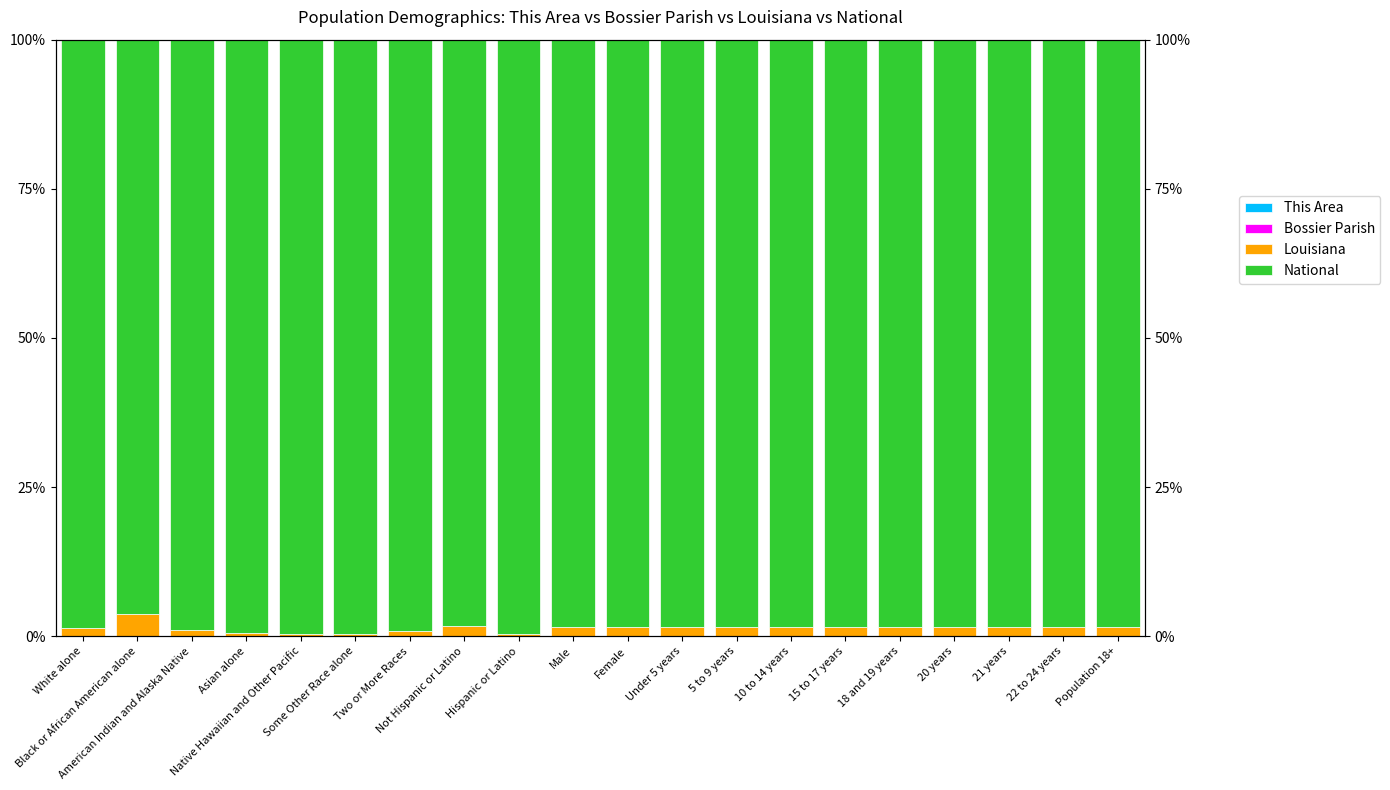

At which label does Bossier Parish reach its peak?

Black or African American alone